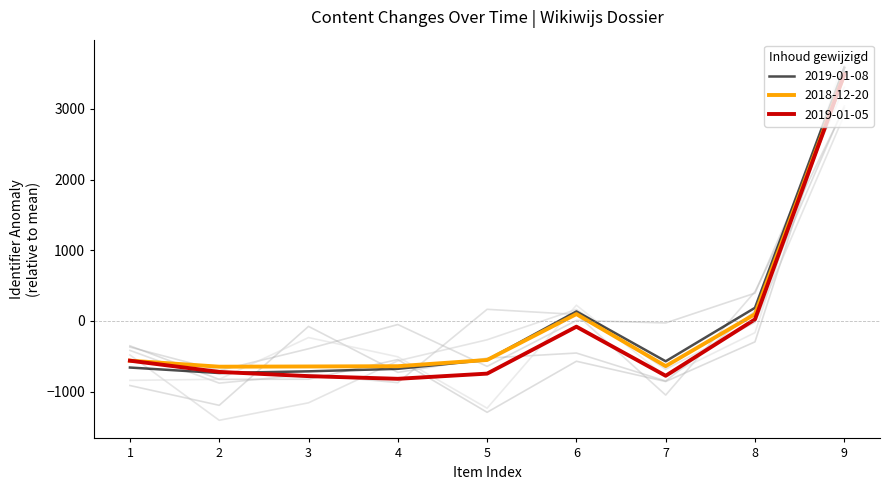

What are all the series names shown in the legend?

2019-01-08, 2018-12-20, 2019-01-05